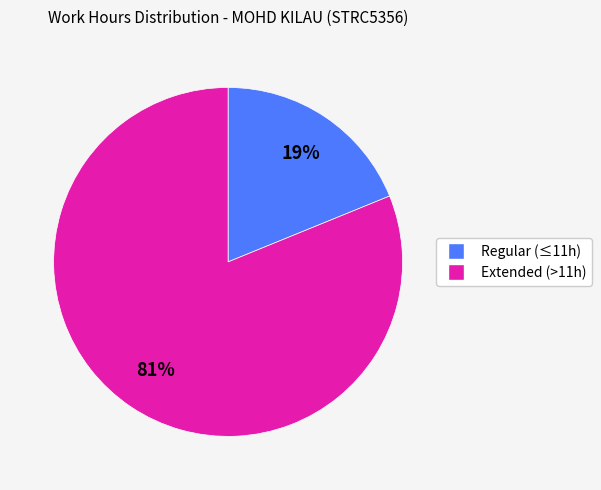

Is there any slice that represents more than half of the pie?

Yes